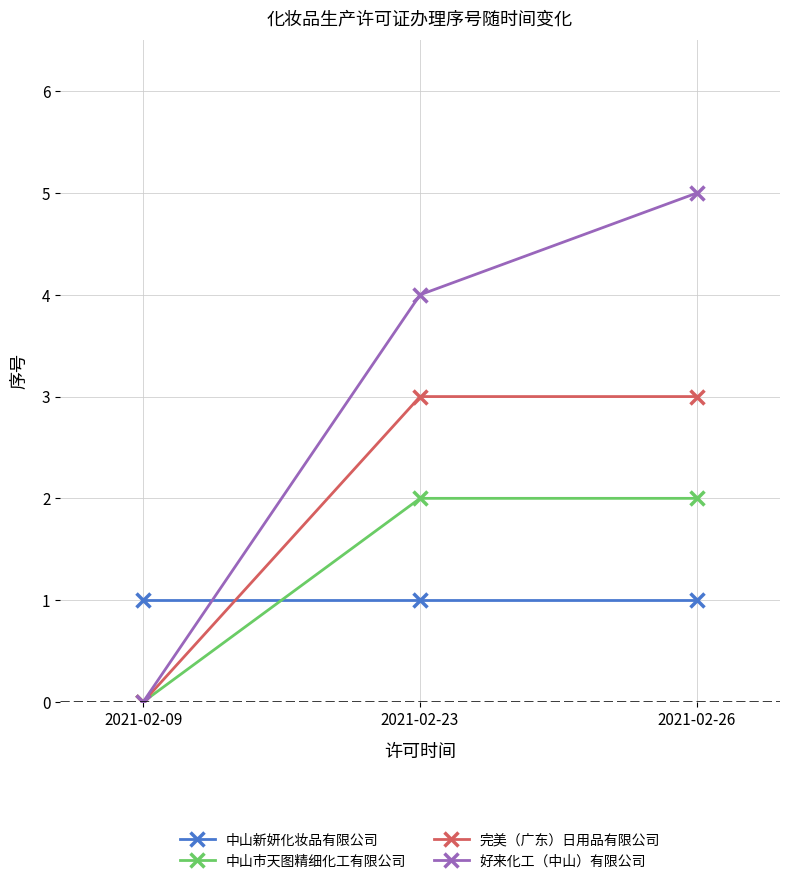

What is the value of the 中山新妍化妆品有限公司 point at the 2nd from the left?

1